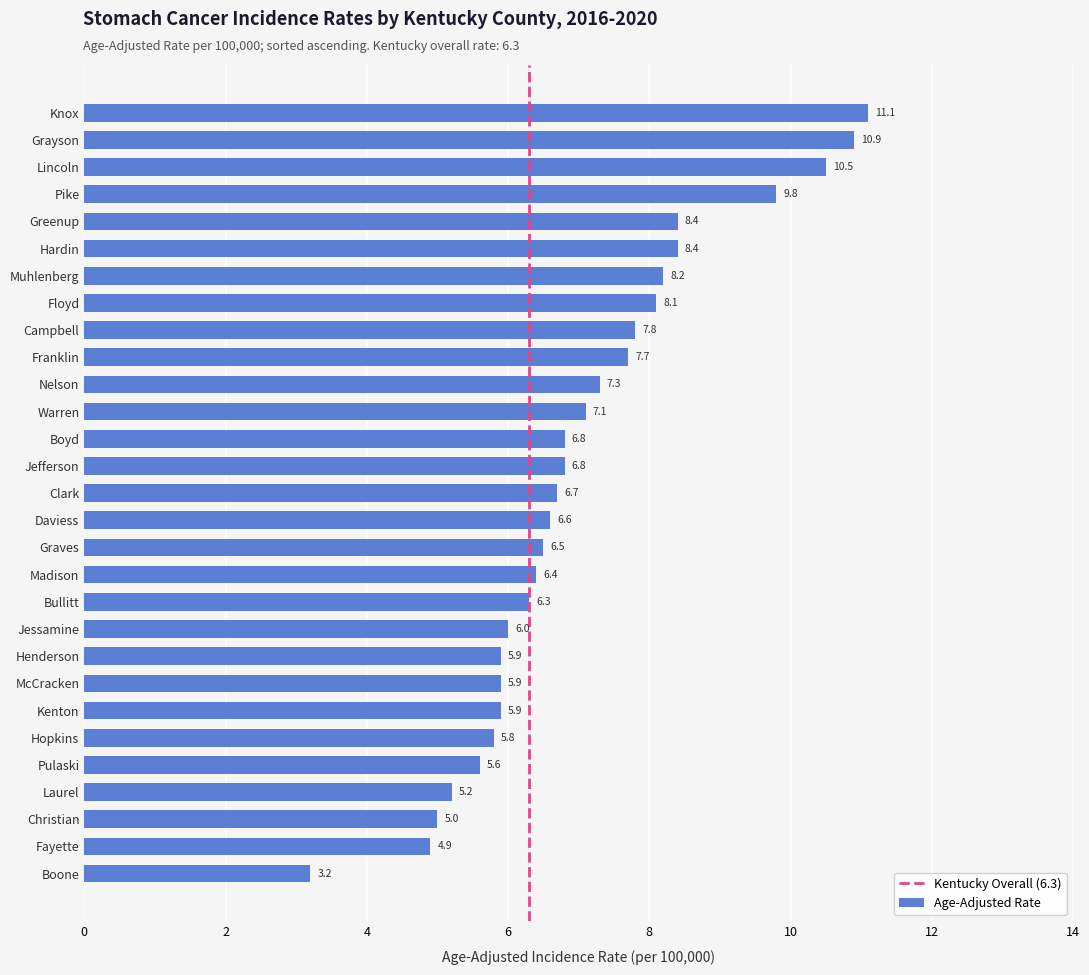

What is the sum of the values at Pike and Daviess?

16.4